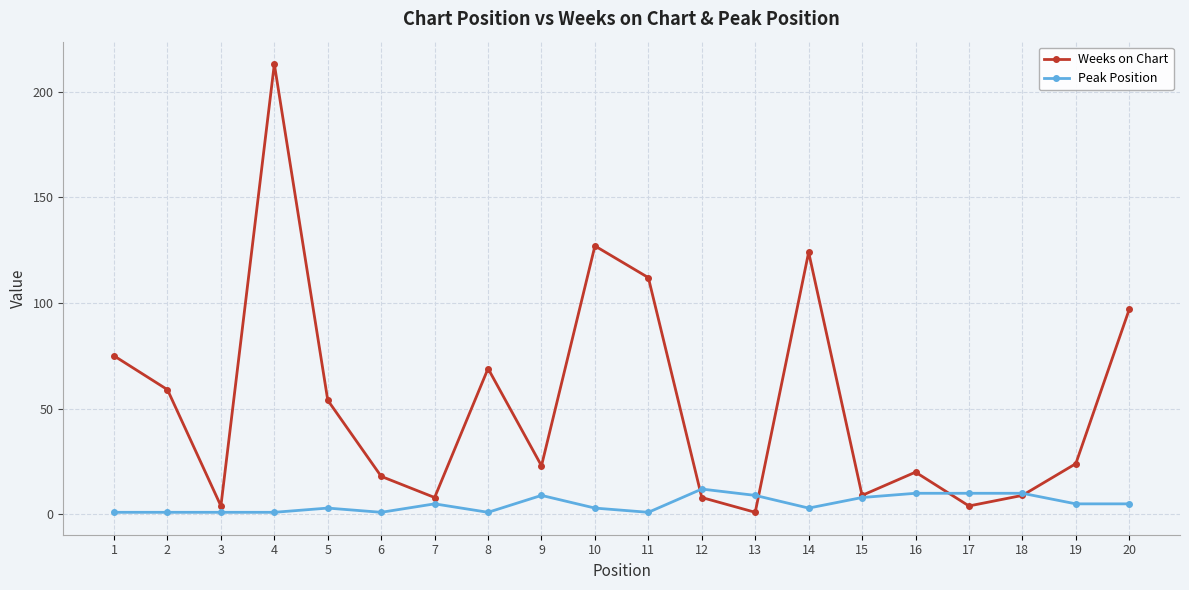

What is the maximum value shown in the chart?

213